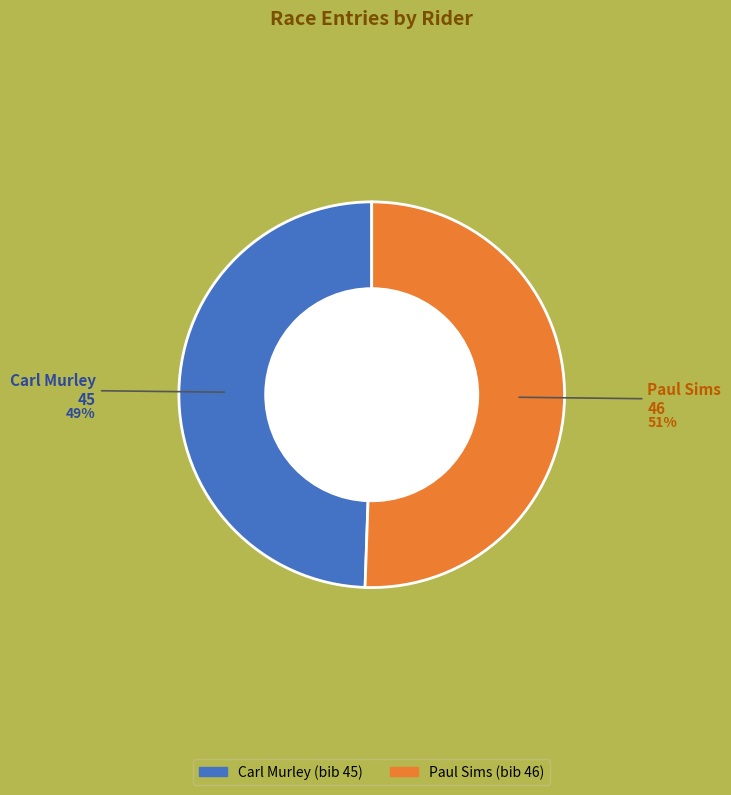

Approximately how many times larger is the value at Paul Sims compared to Carl Murley?

1.0